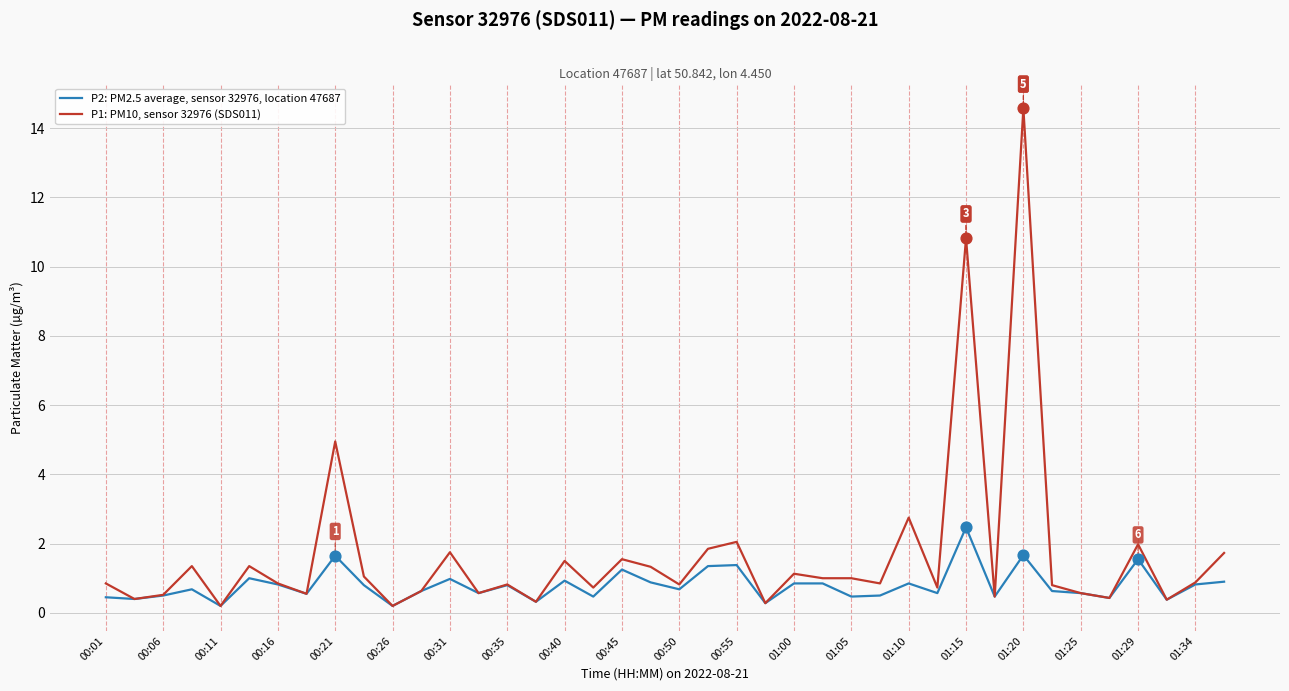

Which series has the widest spread of values?

P1: PM10, sensor 32976 (SDS011)